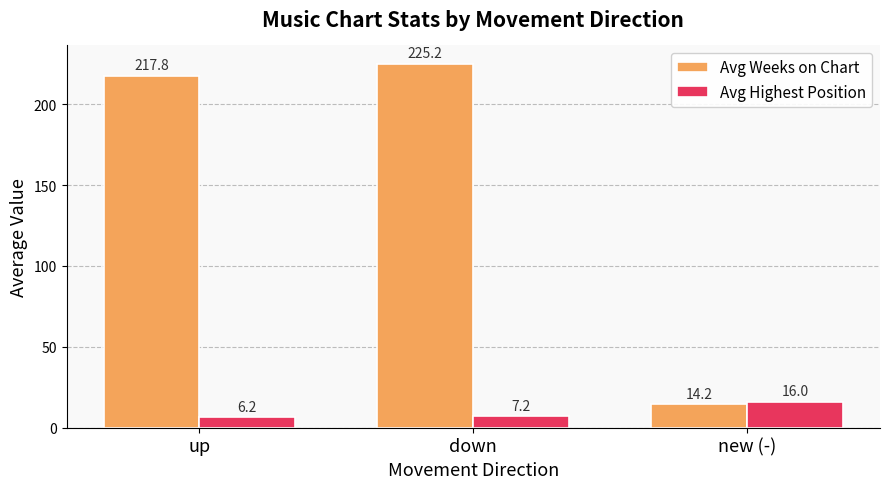

At which category is the sum across all series the highest?

down